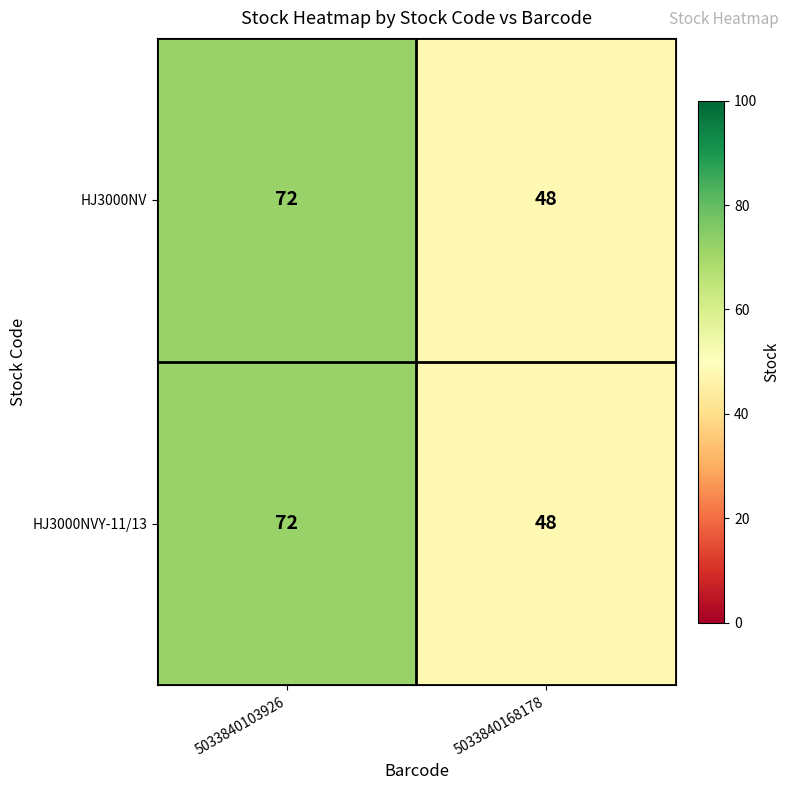

What is the sum of all HJ3000NVY-11/13 values?

120